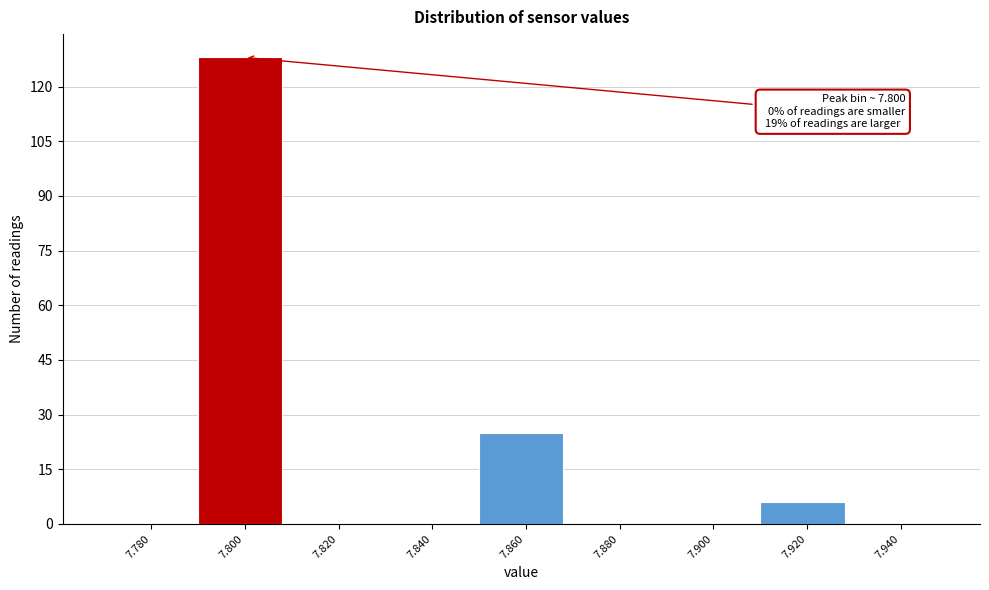

Reading left to right, extract all data points from this chart.

7.780=0	7.800=128	7.820=0	7.840=0	7.860=25	7.880=0	7.900=0	7.920=6	7.940=0